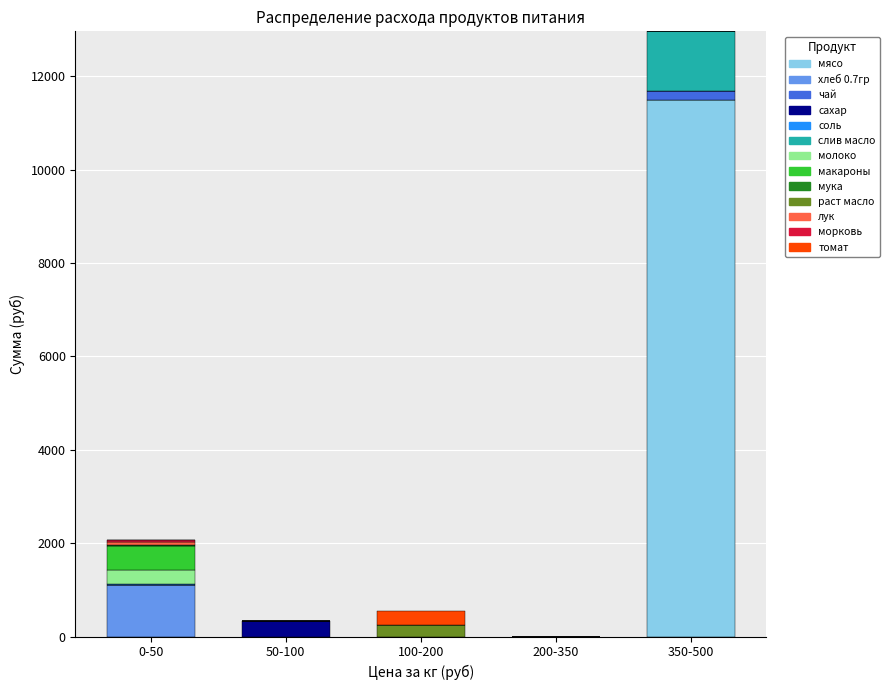

At which category is the sum across all series the highest?

350-500